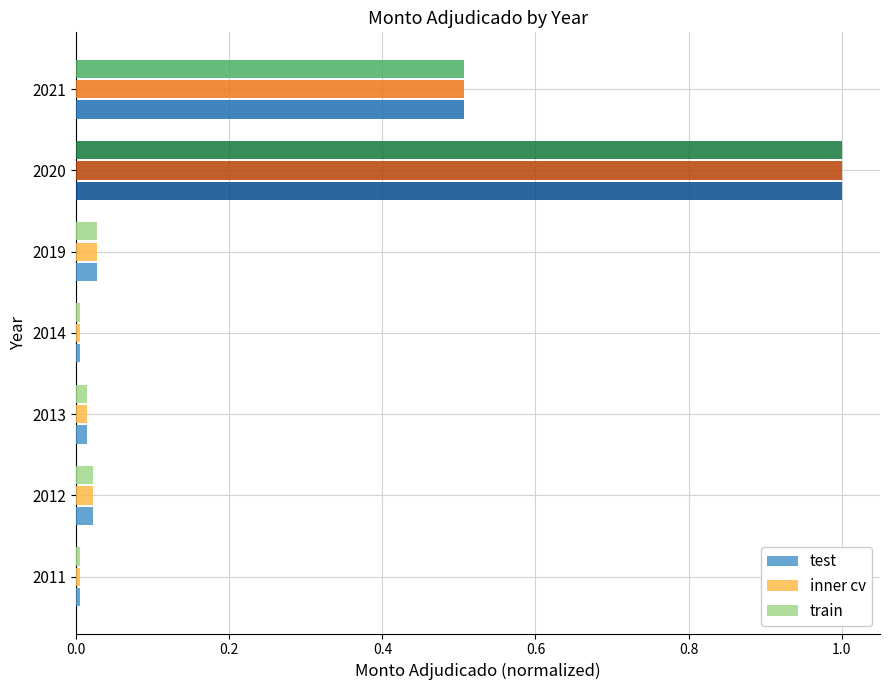

What is the sum of the train values at 2020 and 2019?

1.0